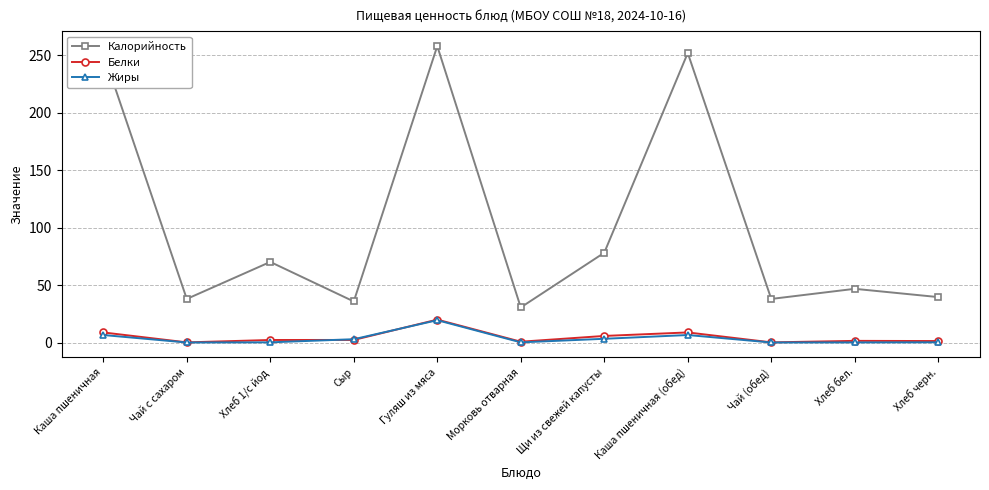

True or false: Жиры has more than 0 points higher than both neighbors.

True